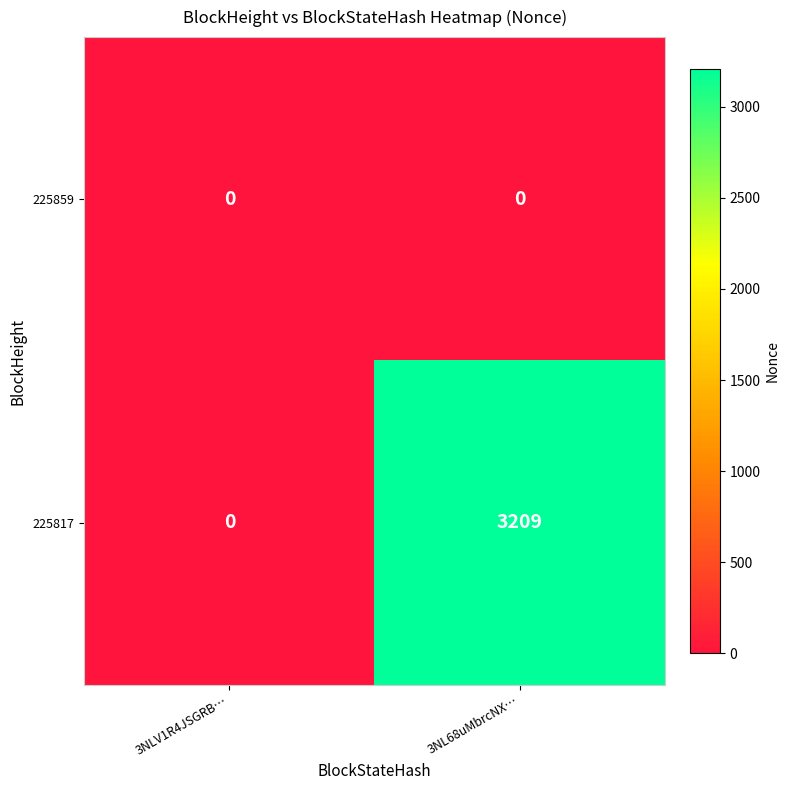

Rank the series by their average value, from highest to lowest.

225817, 225859